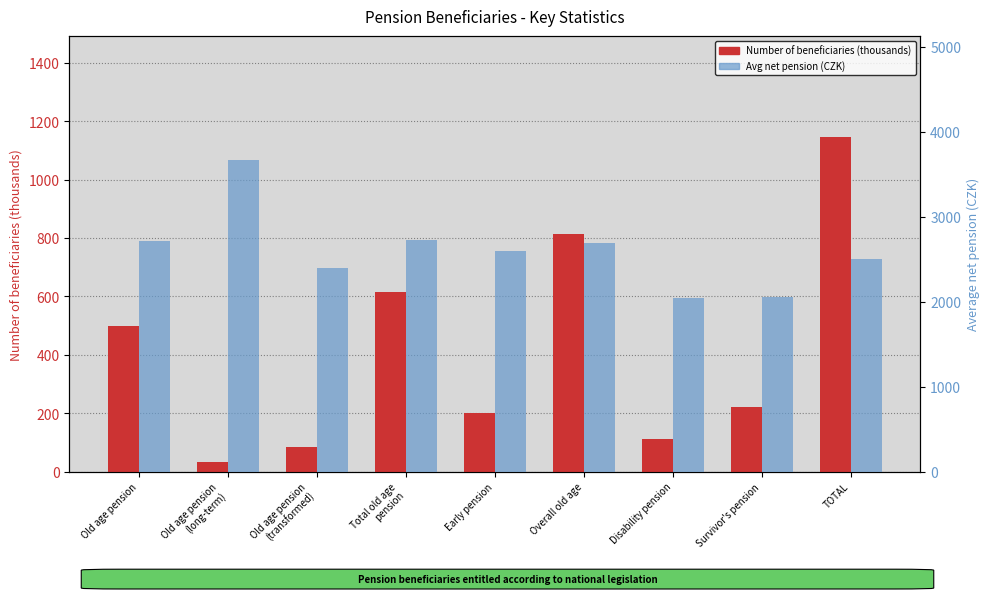

Which series changed the most between Old age pension
(transformed) and TOTAL?

Number of beneficiaries (thousands)